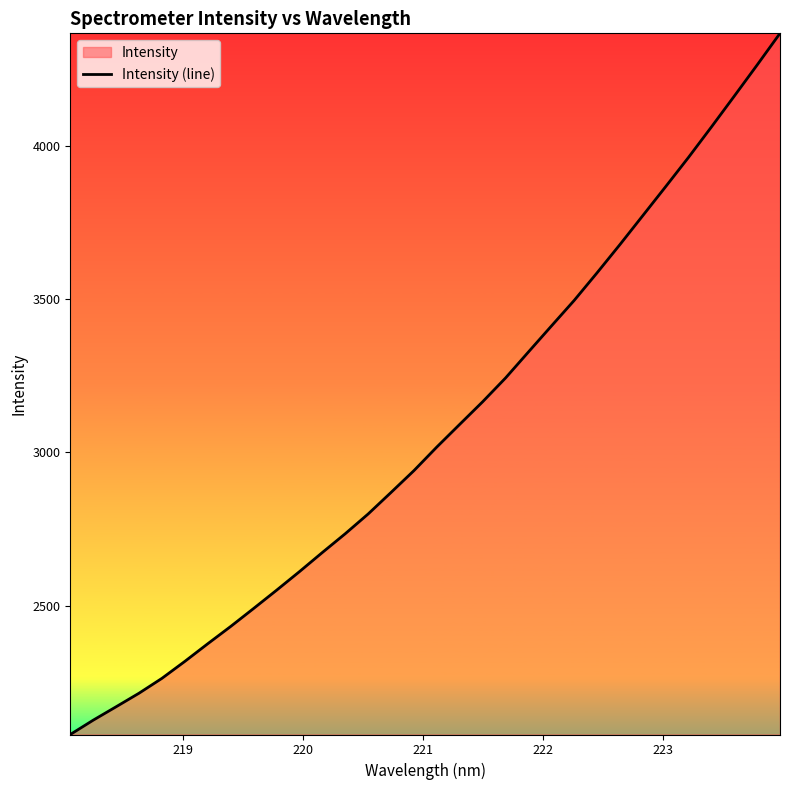

What is the difference between the maximum and minimum values?

2285.8